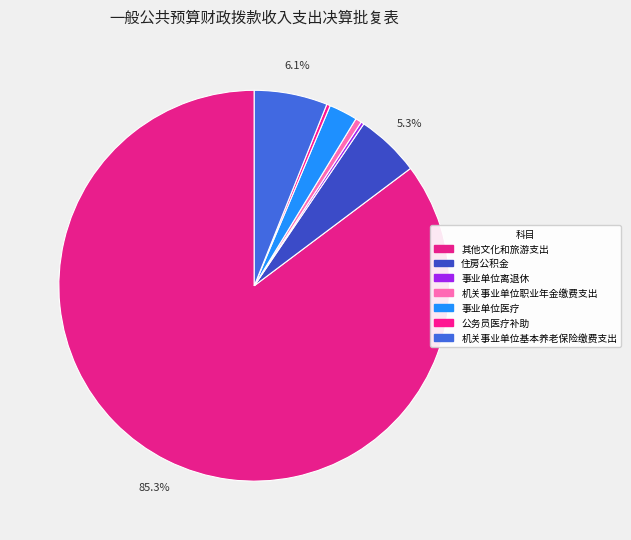

To the nearest percent, what is the combined percentage of 事业单位离退休 and 事业单位医疗?

3%